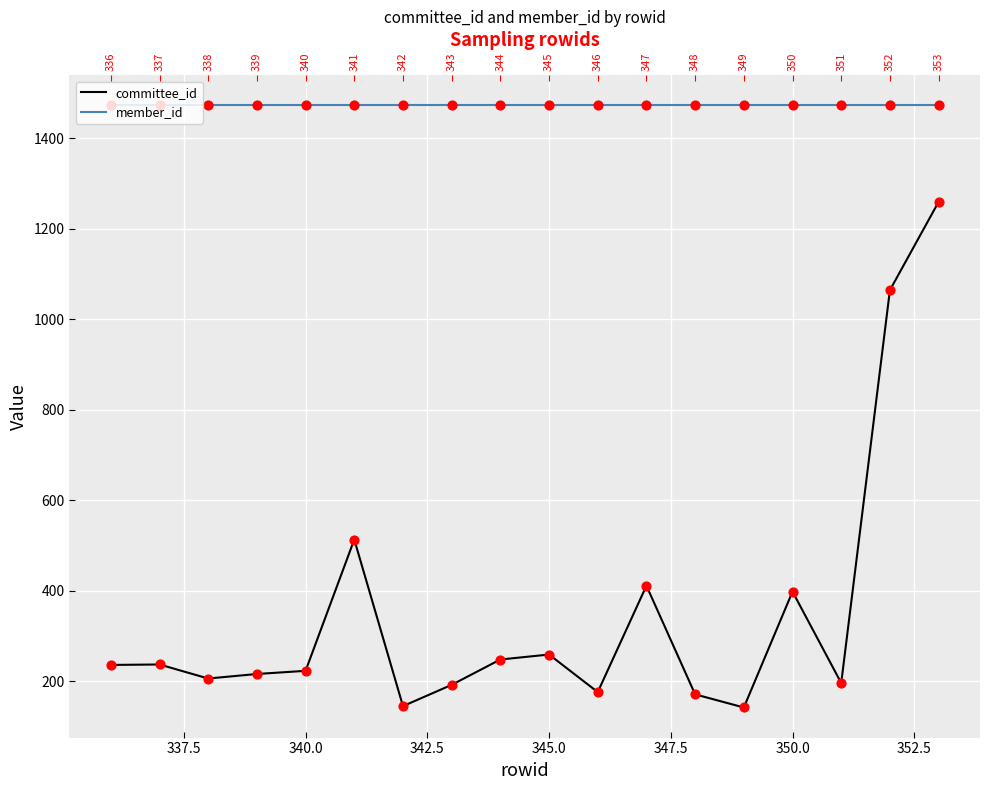

What are all the series names shown in the legend?

committee_id, member_id